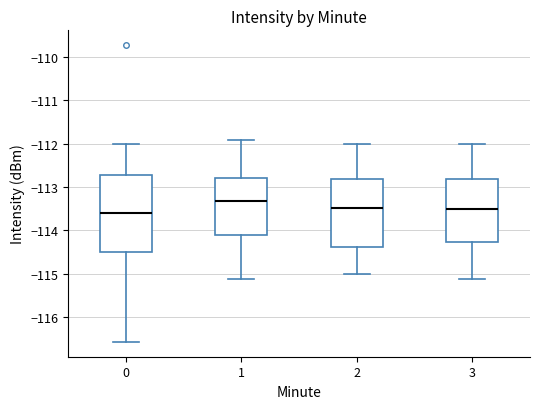

Where is the lower edge of the box at x = 3 on the y-axis? The values are not printed on the chart, so give them approximately, as read against the axis.

-114.3